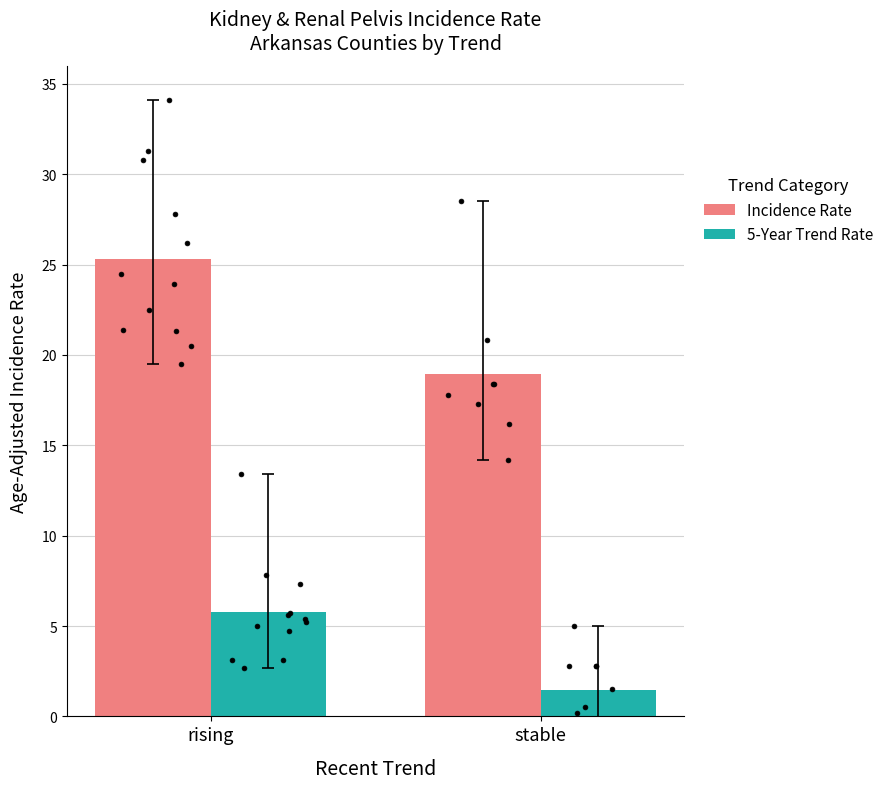

At how many categories does at least one series exceed 14?

2